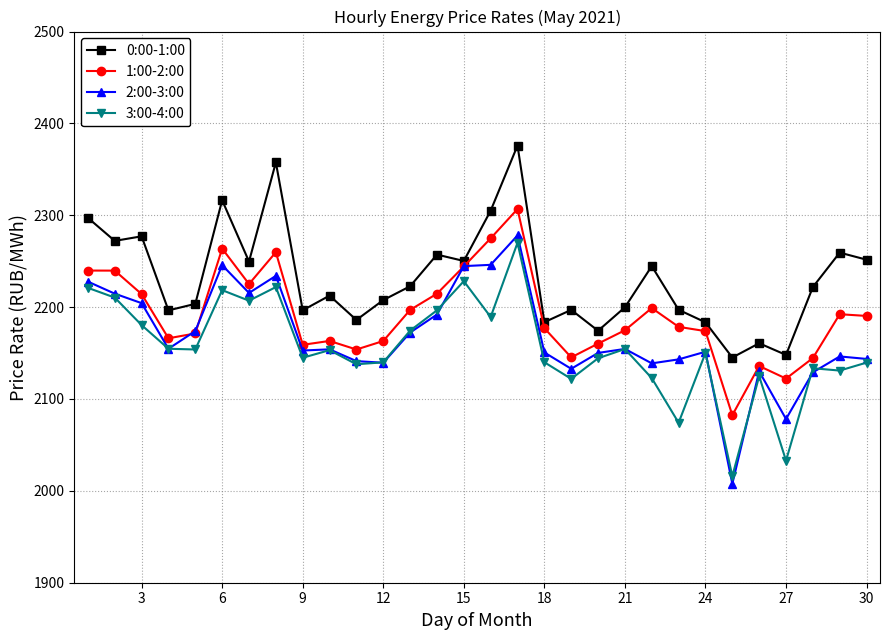

What is the value of the 2:00-3:00 point at the 30th from the left?

2143.6